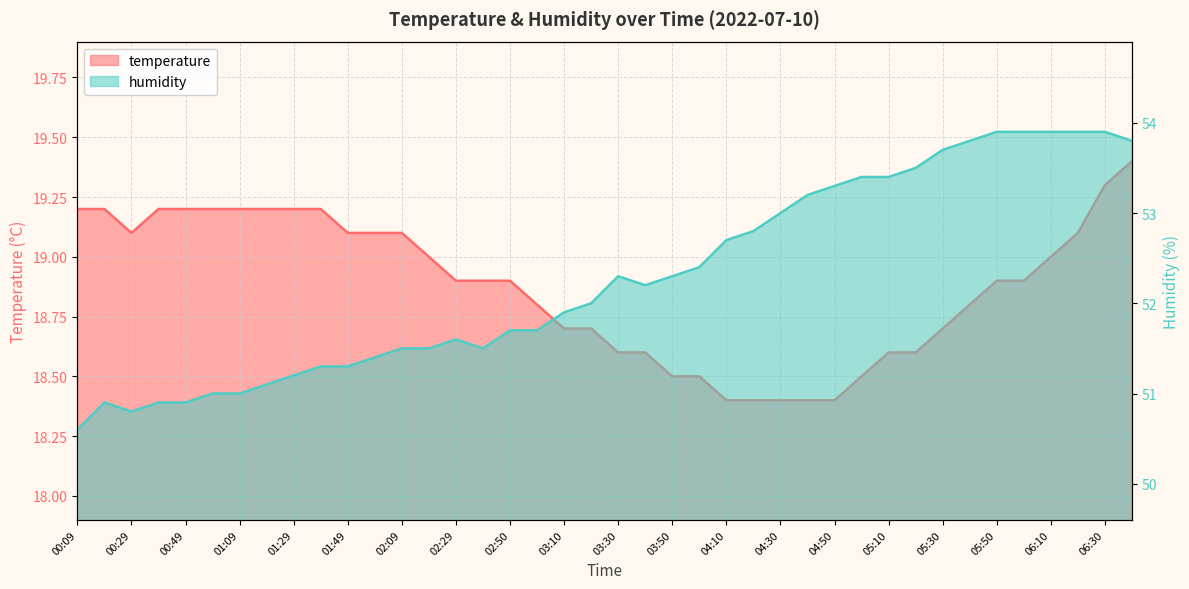

How many data points does each series have?

40